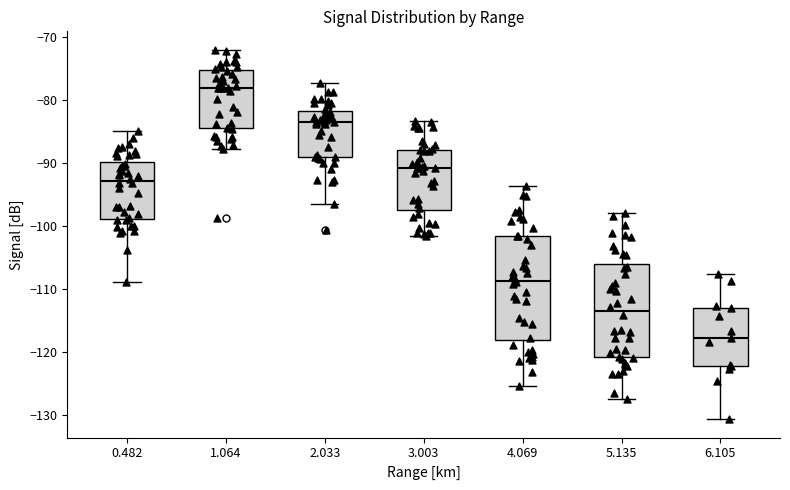

Reading left to right, read every box against the y-axis: the position of its median line, the range the box covers, and the ends of its whiskers. The values are not printed on the chart, so give them approximately, as read against the axis.

0.482: median -93, box -99 to -90, whiskers -109 to -85
1.064: median -78, box -84 to -75, whiskers -88 to -72
2.033: median -83, box -89 to -82, whiskers -96 to -77
3.003: median -91, box -97 to -88, whiskers -101 to -83
4.069: median -109, box -118 to -101, whiskers -125 to -94
5.135: median -113, box -121 to -106, whiskers -127 to -98
6.105: median -118, box -122 to -113, whiskers -131 to -108